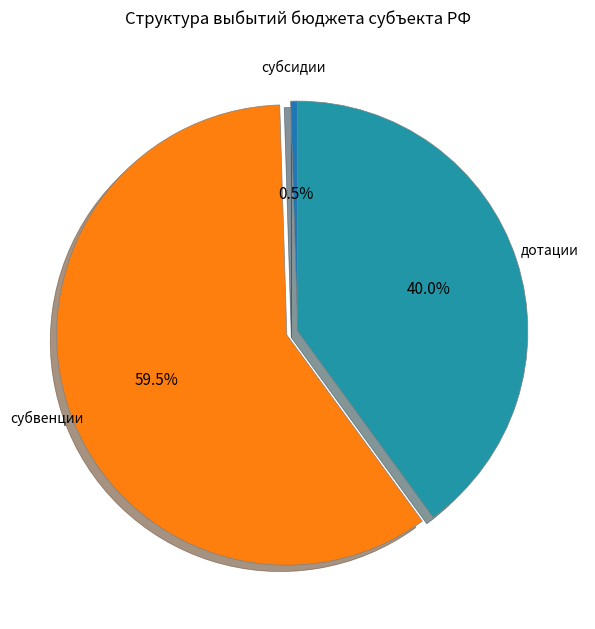

Which slice is the smallest?

субсидии